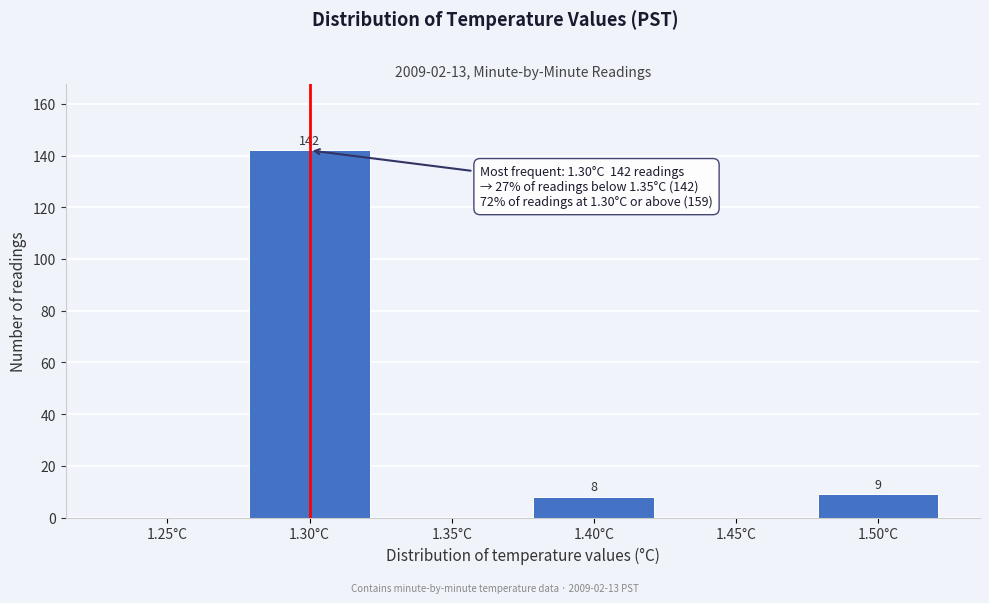

Reading left to right, transcribe all the data shown in this chart.

1.25°C=0	1.30°C=142	1.35°C=0	1.40°C=8	1.45°C=0	1.50°C=9